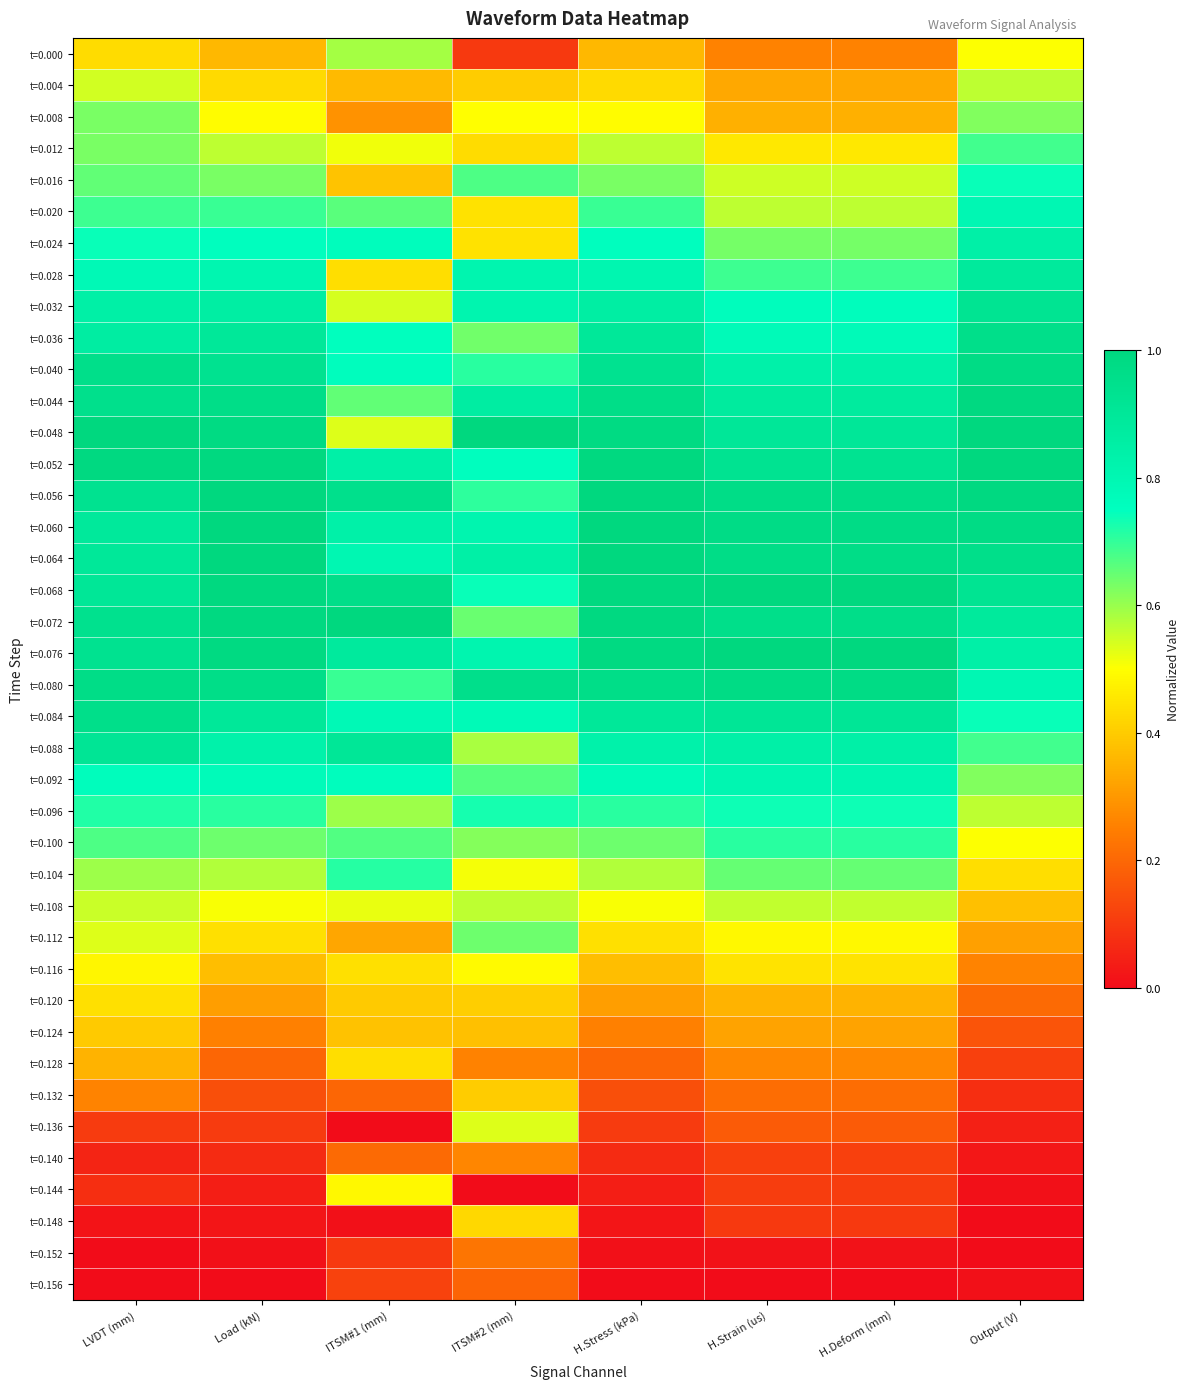

What is the spread (max minus min) of values at ITSM#1 (mm)?

1.0